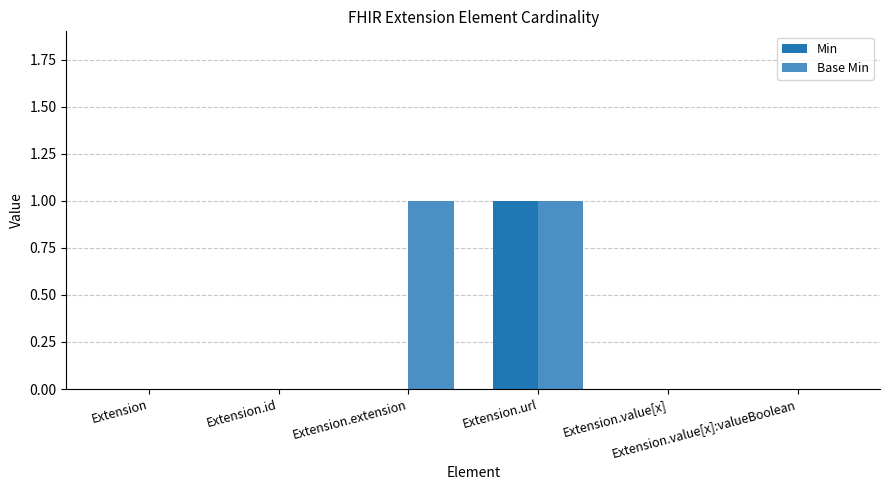

Are the bars grouped side by side (vs. stacked)?

Yes